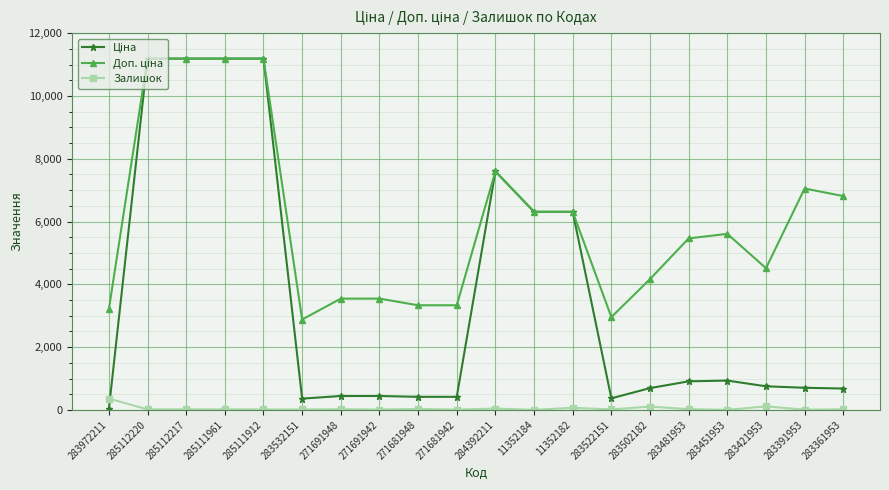

At which label does Залишок reach its peak?

283972211